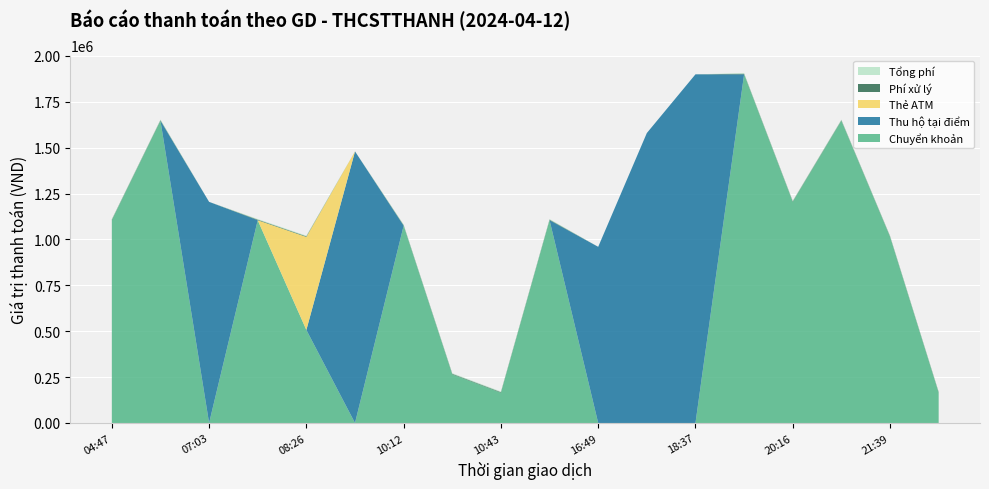

Reading left to right, extract all data points from this chart.

Chuyển khoản: 04:47=1105000	06:15=1647000	07:03=0	08:07=1105000	08:26=507000	09:23=0	10:12=1075000	10:28=265000	10:43=165000	13:58=1105000	16:49=0	17:26=0	18:37=0	20:03=1900000	20:16=1205000	20:46=1647000	21:39=1015000	21:41=165000
Thu hộ tại điểm: 04:47=0	06:15=0	07:03=1205000	08:07=0	08:26=0	09:23=1480000	10:12=0	10:28=0	10:43=0	13:58=0	16:49=960000	17:26=1580000	18:37=1900000	20:03=0	20:16=0	20:46=0	21:39=0	21:41=0
Thẻ ATM: 04:47=0	06:15=0	07:03=0	08:07=0	08:26=507000	09:23=0	10:12=0	10:28=0	10:43=0	13:58=0	16:49=0	17:26=0	18:37=0	20:03=0	20:16=0	20:46=0	21:39=0	21:41=0
Phí xử lý: 04:47=3300	06:15=3300	07:03=0	08:07=3300	08:26=3300	09:23=0	10:12=3300	10:28=3300	10:43=3300	13:58=3300	16:49=0	17:26=0	18:37=0	20:03=3300	20:16=3300	20:46=3300	21:39=3300	21:41=3300
Tổng phí: 04:47=3300	06:15=3300	07:03=0	08:07=3300	08:26=3300	09:23=0	10:12=3300	10:28=3300	10:43=3300	13:58=3300	16:49=0	17:26=0	18:37=0	20:03=3300	20:16=3300	20:46=3300	21:39=3300	21:41=3300